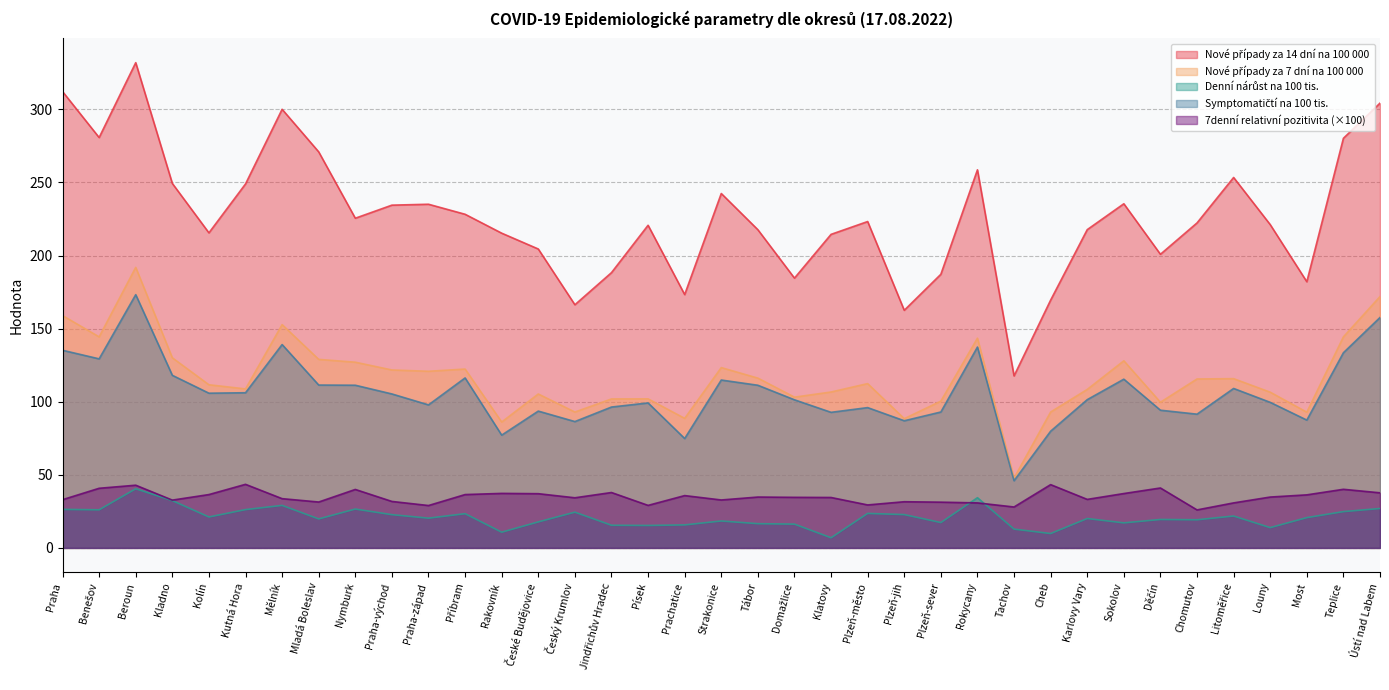

Reading left to right, extract all data points from this chart.

Nové případy za 14 dní na 100 000: 312.2	280.7	331.9	249.3	215.5	249.0	300.0	270.9	225.5	234.5	235.1	228.2	215.3	204.5	166.3	188.3	220.7	173.3	242.4	217.7	184.6	214.5	223.3	162.6	187.2	258.6	117.7	169.5	217.7	235.4	200.9	222.3	253.4	221.2	182.1	280.2	304.2
Nové případy za 7 dní na 100 000: 158.9	144.4	191.9	130.1	111.6	108.8	152.8	129.0	127.0	121.7	120.8	122.4	86.1	105.3	93.0	101.9	102.0	88.6	123.3	116.2	103.1	106.7	112.4	88.4	100.4	143.5	47.8	93.0	108.4	128.0	99.7	115.6	115.8	106.5	92.8	144.4	171.9
Denní nárůst na 100 tis.: 26.4	26.1	40.5	32.4	21.2	26.2	29.1	19.8	26.6	22.8	20.4	23.4	10.8	17.8	24.5	15.5	15.4	15.8	18.4	16.6	16.3	7.0	23.6	22.8	17.4	34.4	12.9	9.8	20.1	17.1	19.5	19.3	21.8	13.9	20.7	24.8	27.0
Symptomatičtí na 100 tis.: 135.2	129.3	173.2	118.1	105.8	106.2	139.1	111.4	111.3	105.3	97.8	116.3	77.2	93.6	86.4	96.4	99.2	74.8	114.8	111.3	101.3	92.8	96.0	87.0	93.0	137.4	46.0	79.8	101.4	115.4	94.2	91.5	109.1	99.6	87.4	133.5	157.6
7denní relativní pozitivita: 33.0	40.8	42.9	32.7	36.5	43.5	33.7	31.4	40.0	31.8	29.0	36.5	37.3	37.1	34.3	37.9	29.1	35.8	32.8	34.8	34.6	34.5	29.4	31.6	31.3	30.8	28.0	43.3	33.2	37.2	41.0	26.0	30.8	34.8	36.3	40.1	37.7